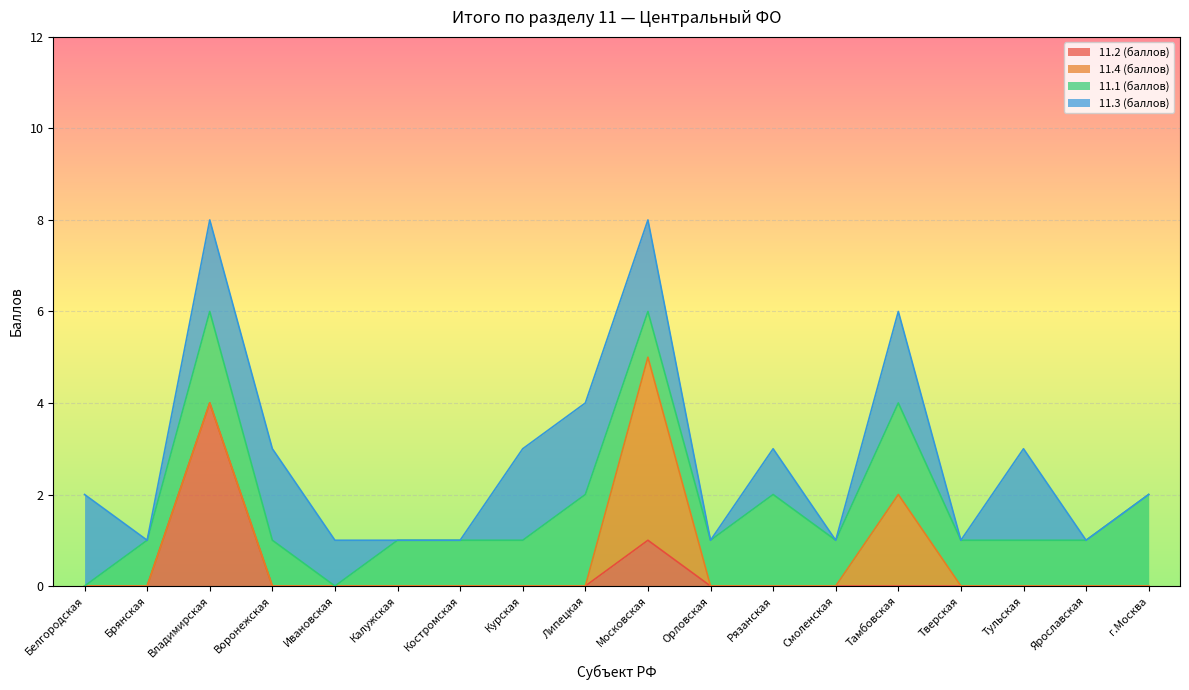

What are all the series names shown in the legend?

11.2 (баллов), 11.4 (баллов), 11.1 (баллов), 11.3 (баллов)